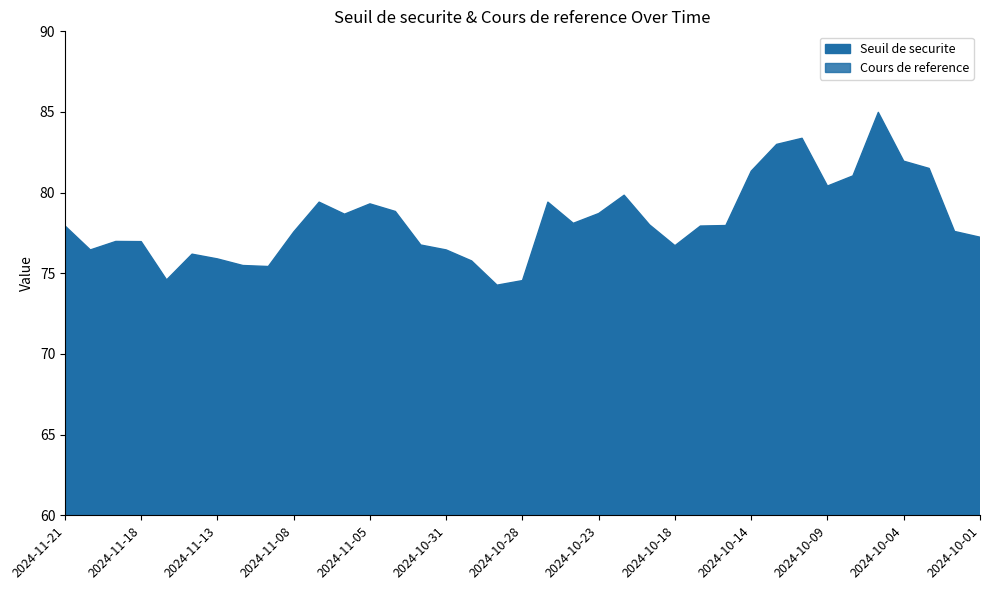

What are all the series names shown in the legend?

Seuil de securite, Cours de reference